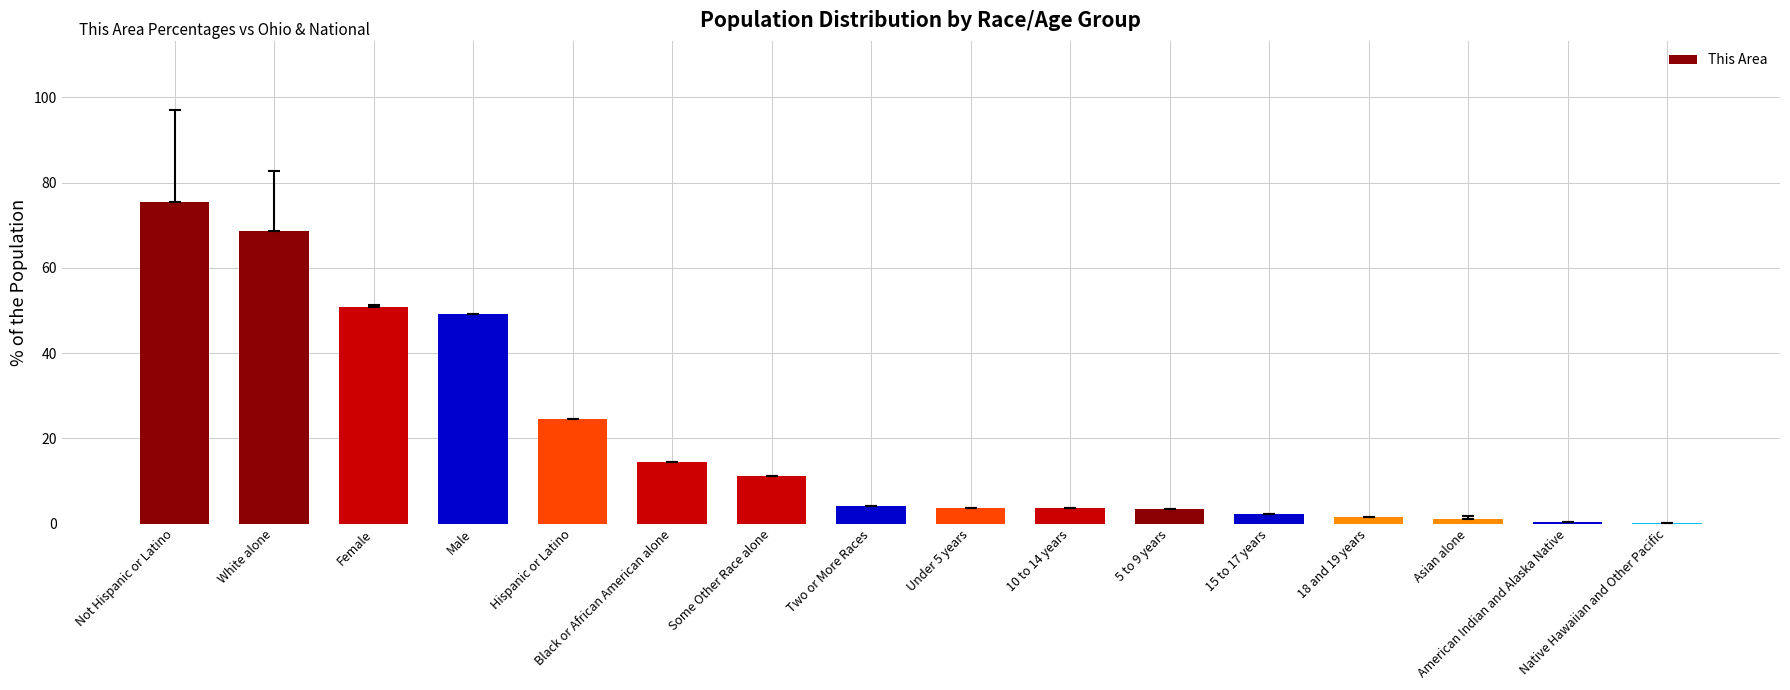

What is the approximate value at 15 to 17 years?

2.3